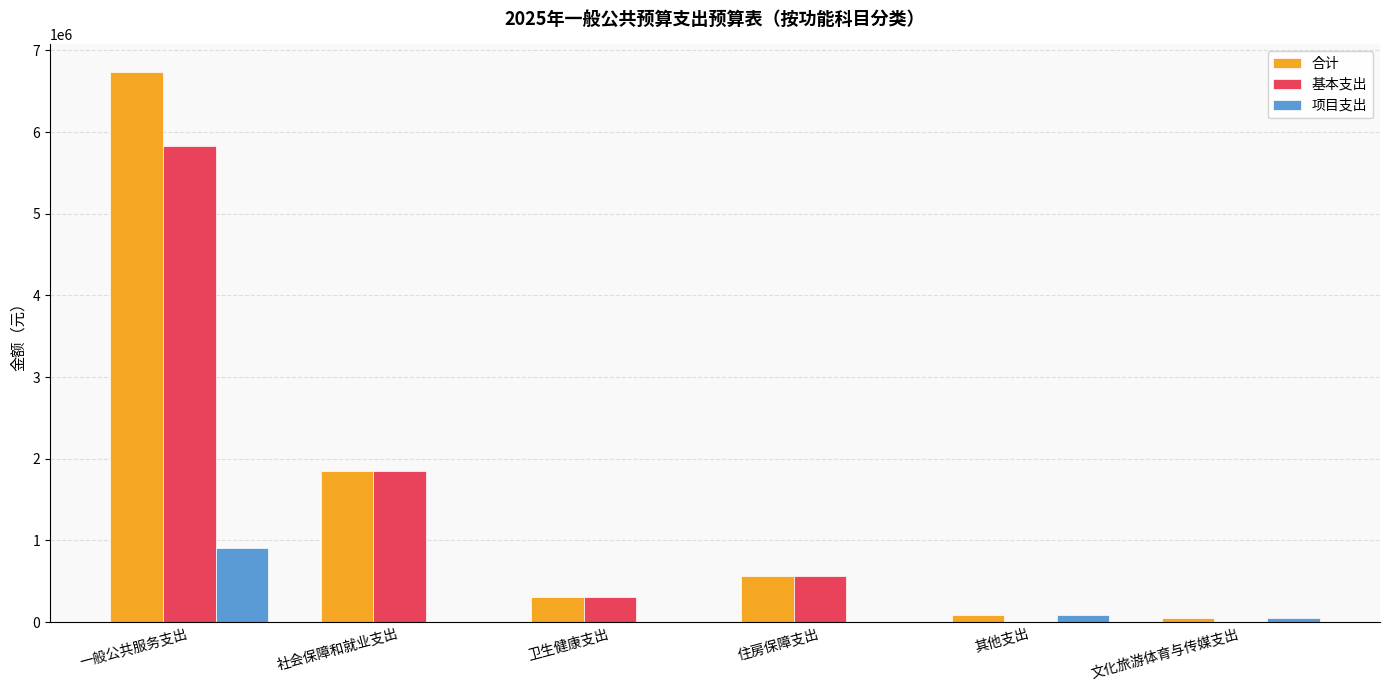

What is the sum of the 合计 values at 其他支出 and 社会保障和就业支出?

1938492.1